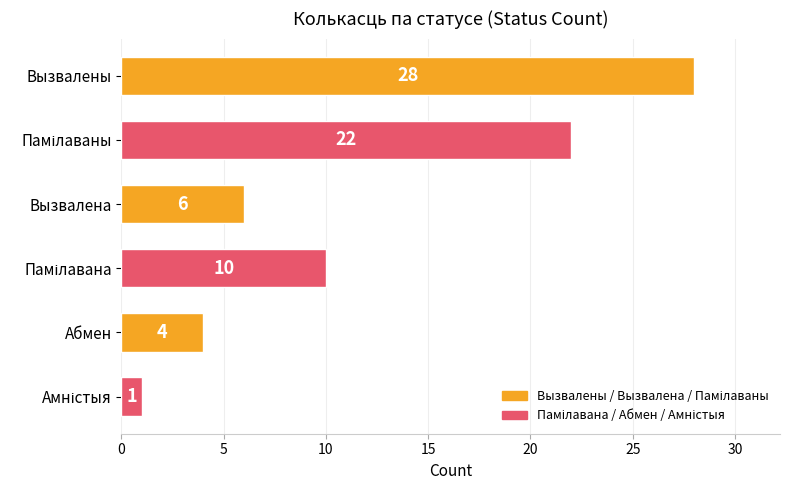

What is the difference between the maximum and second lowest values?

24